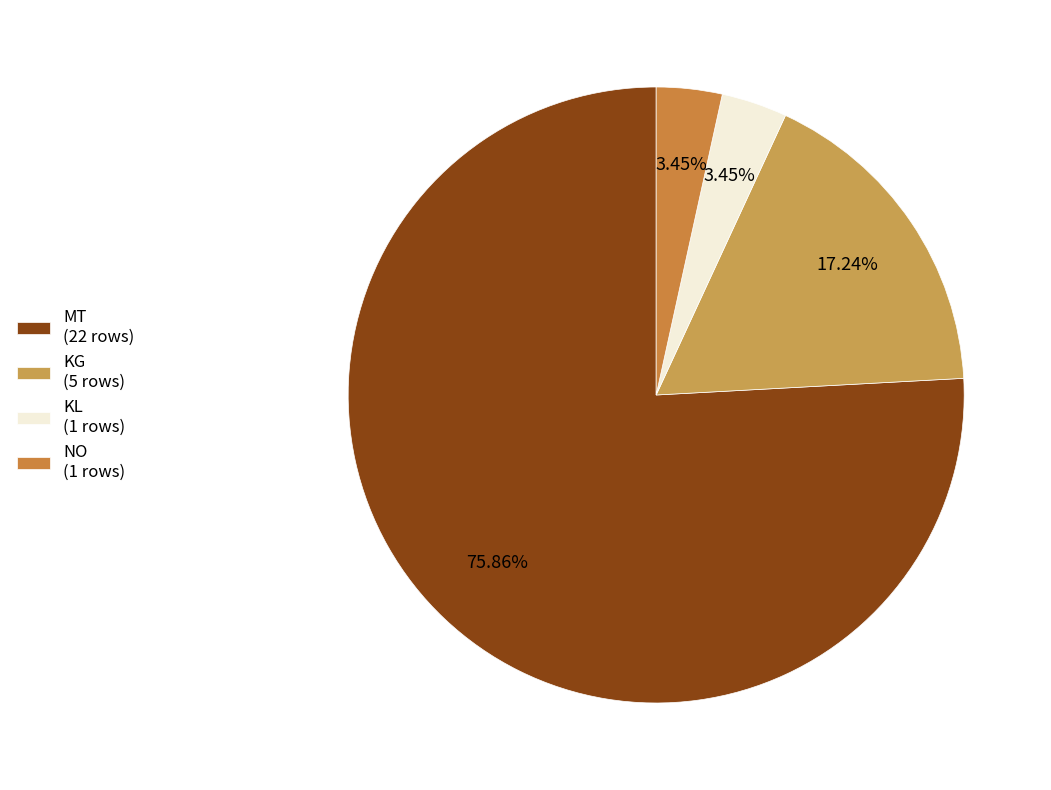

How many segments does this pie chart have?

4